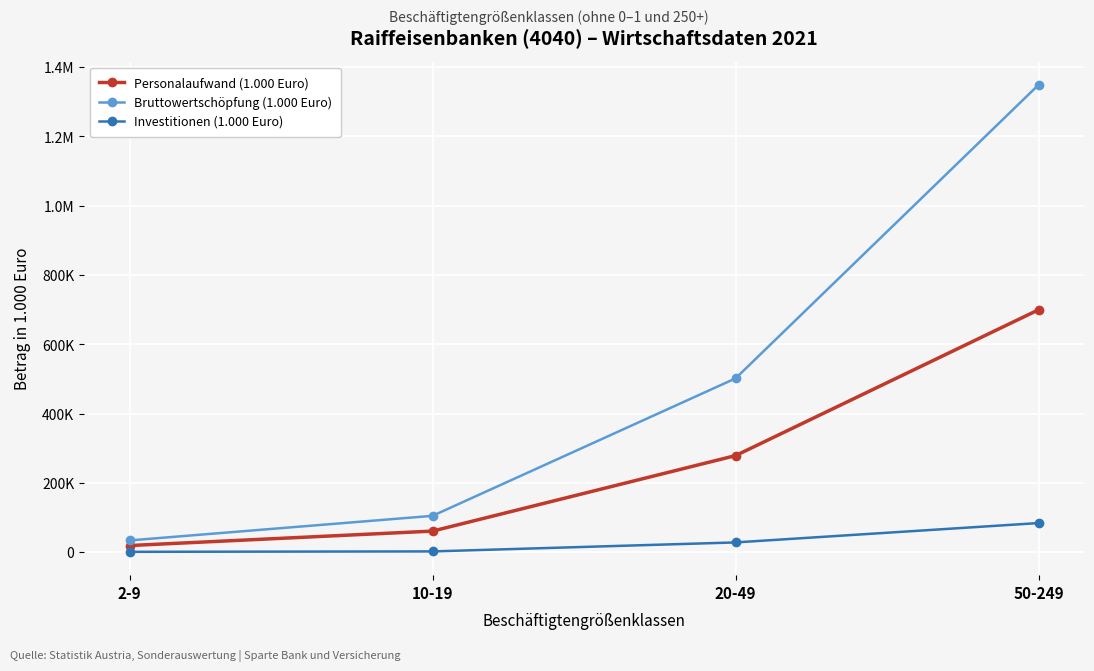

List the series in order of their peak value, highest first.

Bruttowertschöpfung (1.000 Euro), Personalaufwand (1.000 Euro), Investitionen (1.000 Euro)